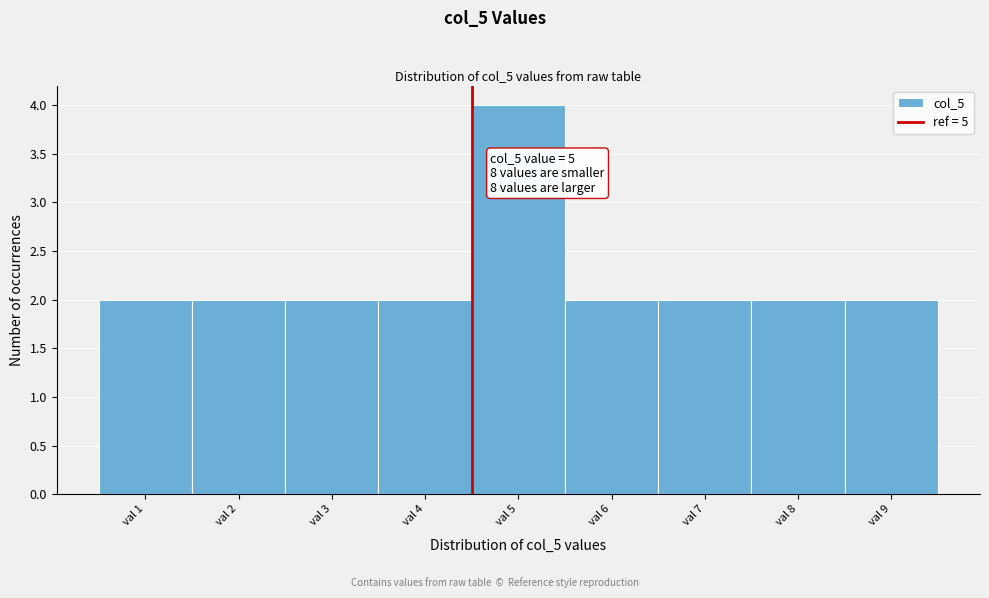

Reading left to right, transcribe all the data shown in this chart.

2	2	2	2	4	2	2	2	2